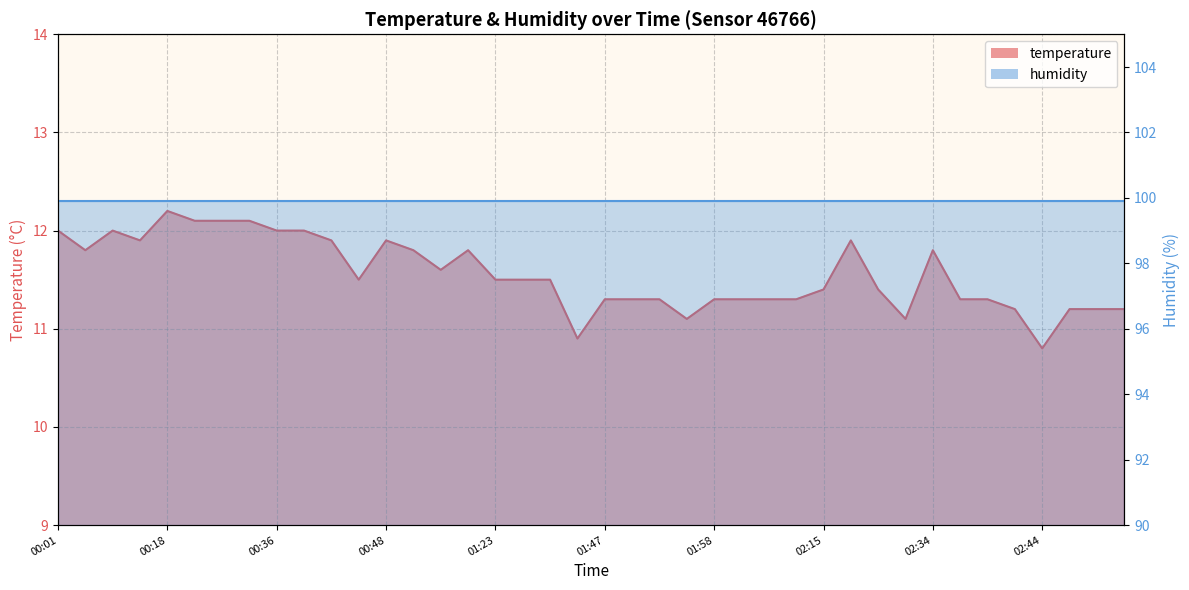

What position from the right is 01:28?

22